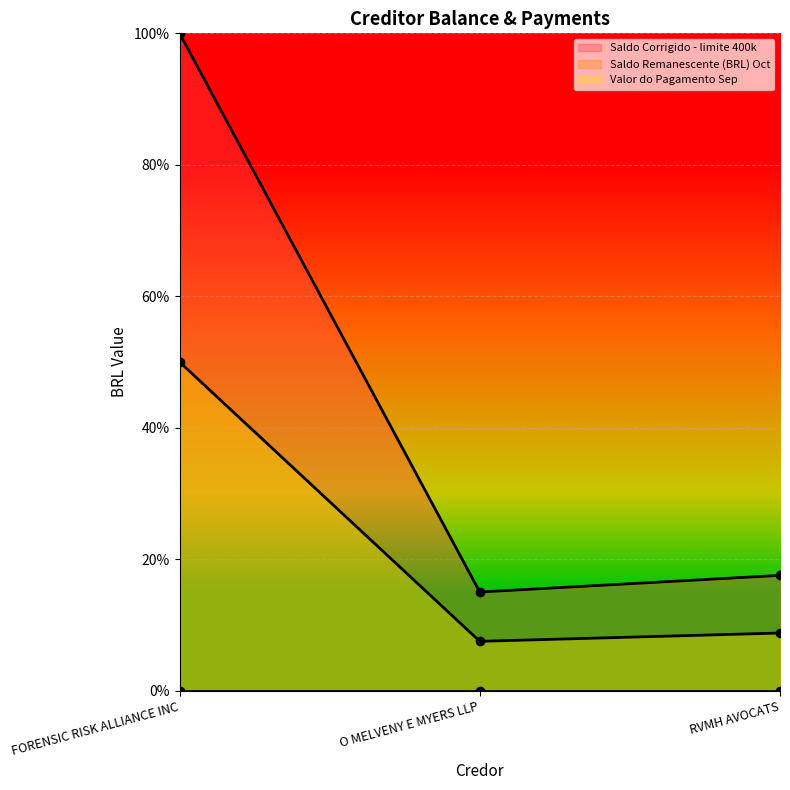

At which category is the sum across all series the highest?

FORENSIC RISK ALLIANCE INC